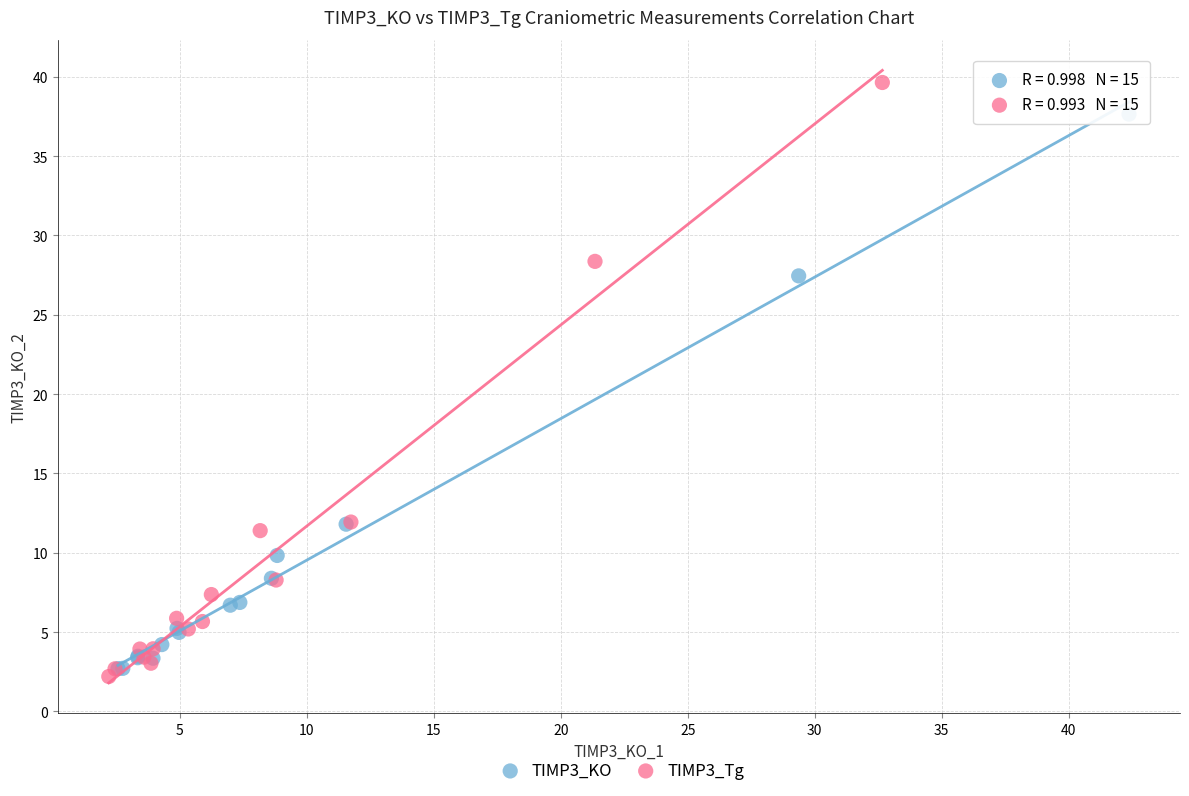

Which series contains the lowest Y value?

TIMP3_Tg